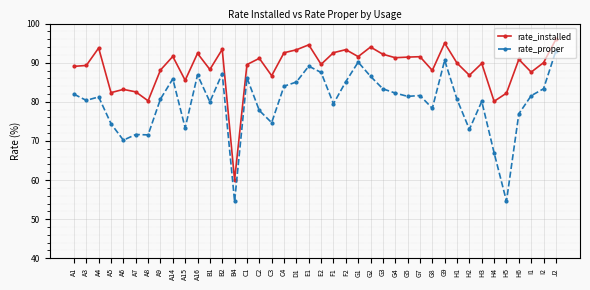

How many lines are shown in the chart?

2